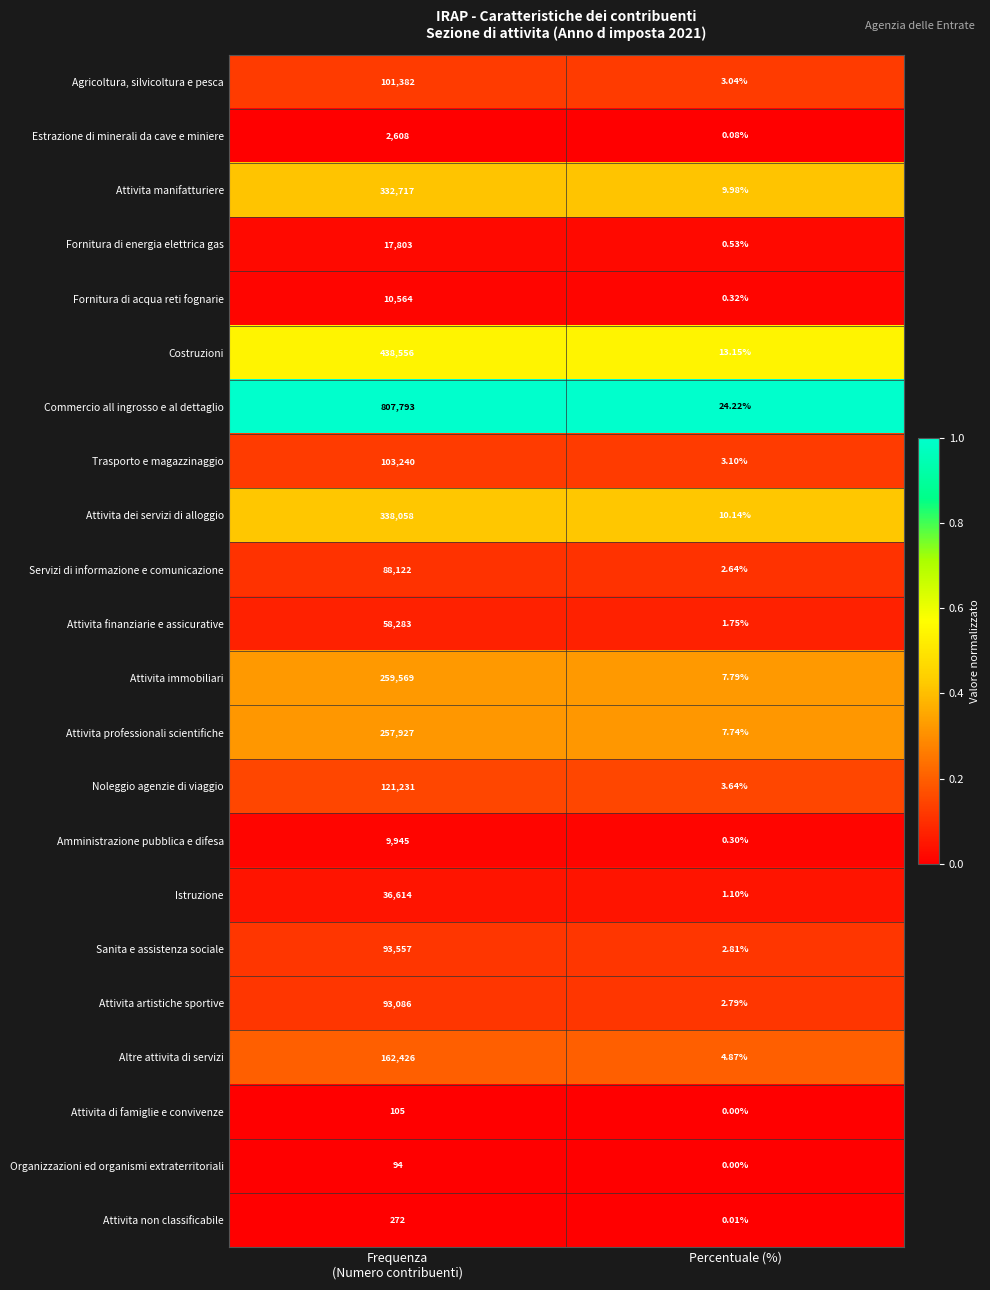

Rank the series by their maximum value, from lowest to highest.

Organizzazioni ed organismi extraterritoriali, Attivita di famiglie e convivenze, Attivita non classificabile, Estrazione di minerali da cave e miniere, Amministrazione pubblica e difesa, Fornitura di acqua reti fognarie, Fornitura di energia elettrica gas, Istruzione, Attivita finanziarie e assicurative, Servizi di informazione e comunicazione, Attivita artistiche sportive, Sanita e assistenza sociale, Agricoltura, silvicoltura e pesca, Trasporto e magazzinaggio, Noleggio agenzie di viaggio, Altre attivita di servizi, Attivita professionali scientifiche, Attivita immobiliari, Attivita manifatturiere, Attivita dei servizi di alloggio, Costruzioni, Commercio all ingrosso e al dettaglio